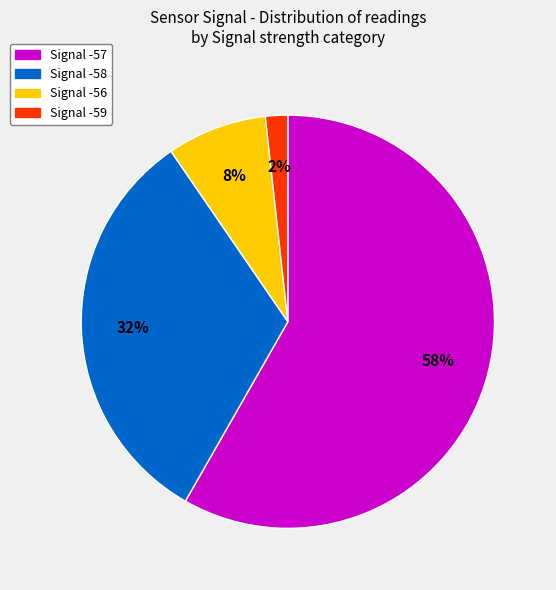

Does any single category account for the majority?

Yes